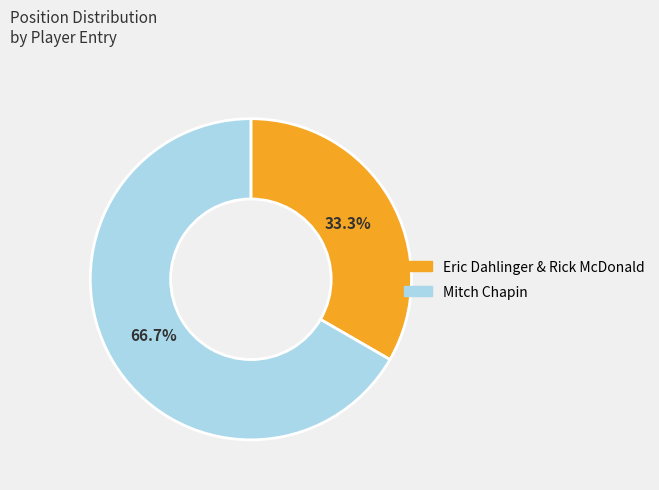

What percentage is the Eric Dahlinger & Rick McDonald slice, to the nearest percent?

33%